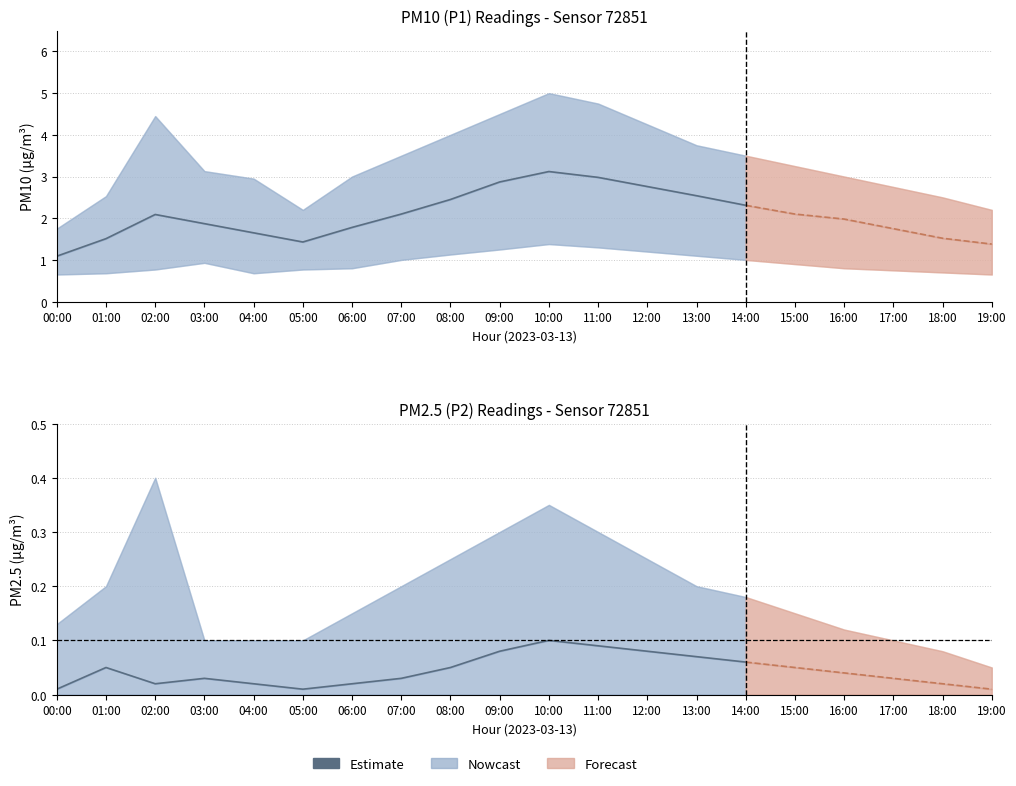

How many interior local valleys (lower than both neighbors) does the data have?

2